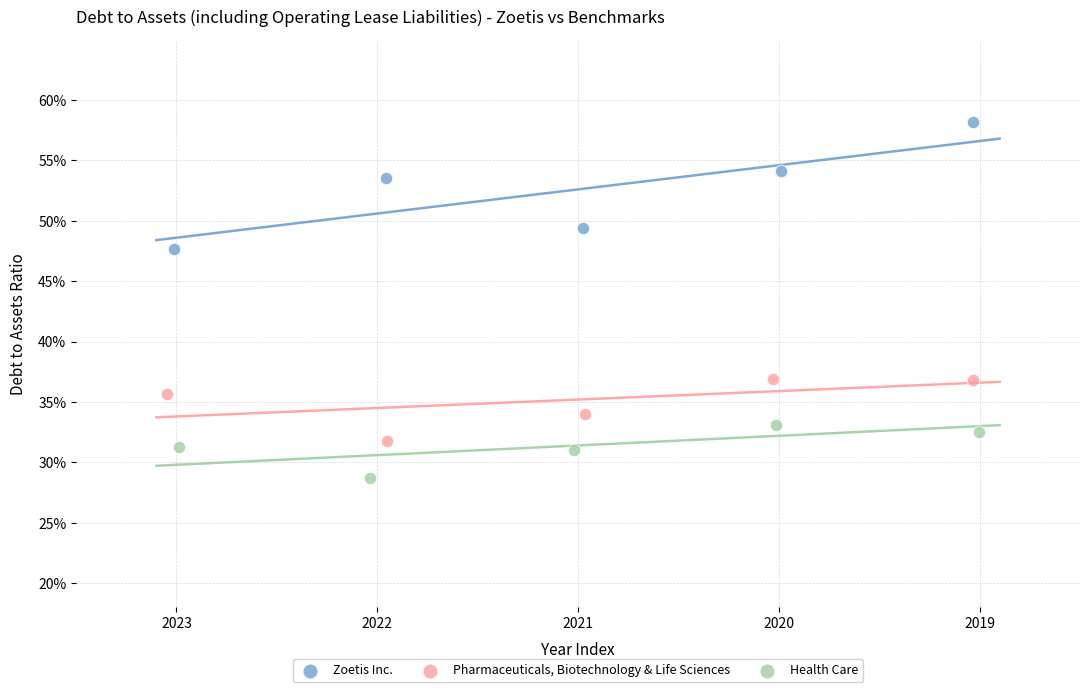

Which series contains the highest Y value?

Zoetis Inc.